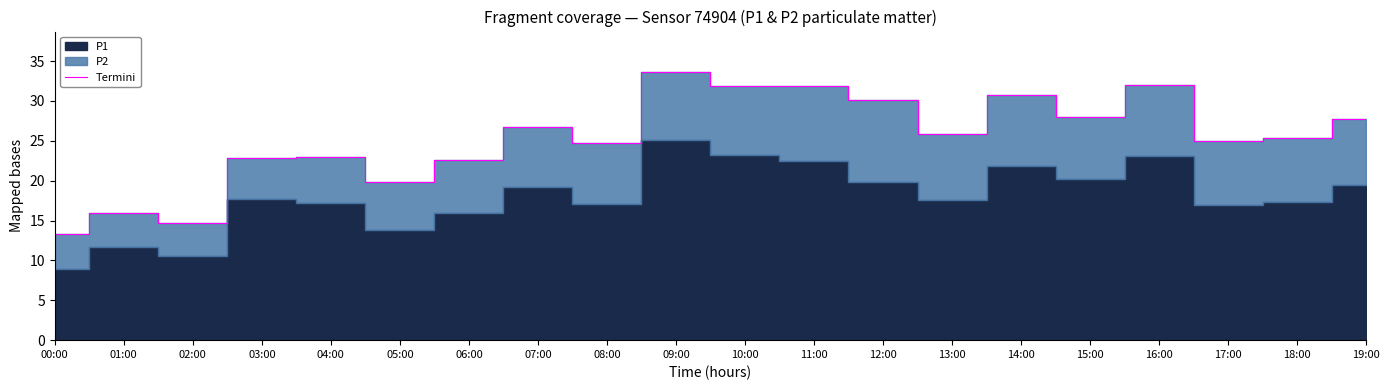

Between 19:00 and 03:00, which is larger?

19:00